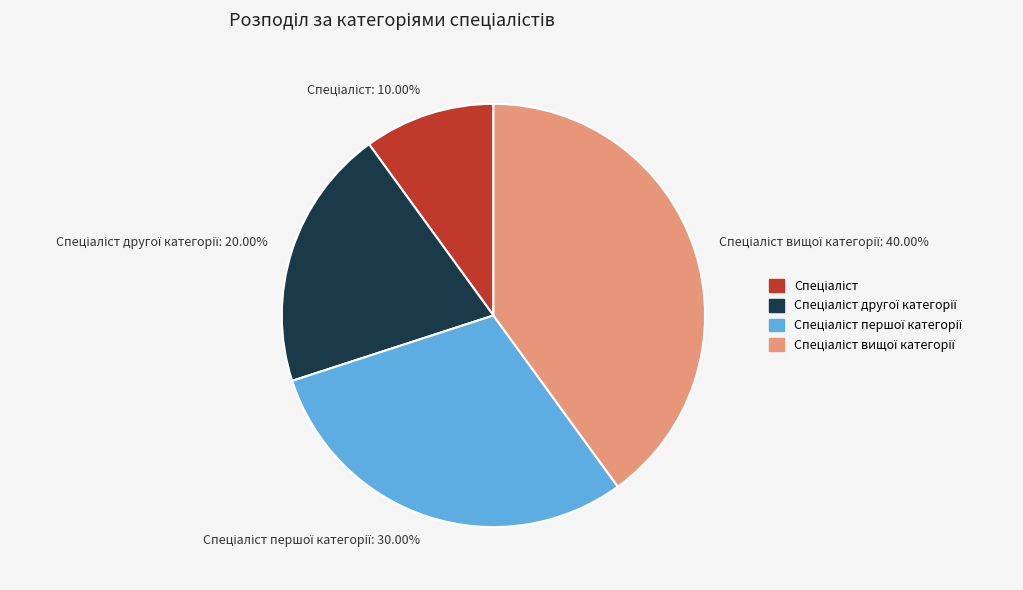

Is there any slice that represents more than half of the pie?

No